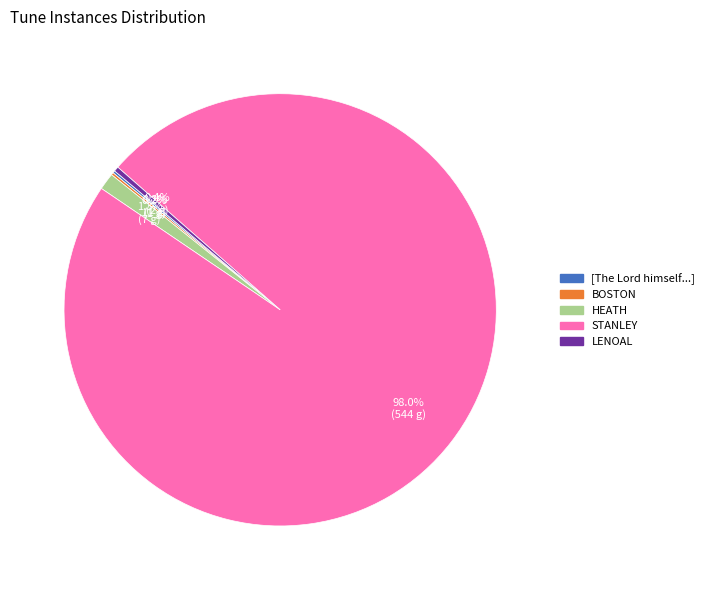

Does any single category account for the majority?

Yes